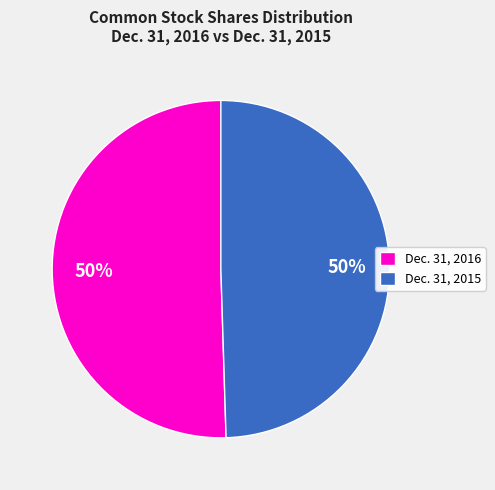

The Dec. 31, 2016 slice represents 65% of the pie. True or false?

False